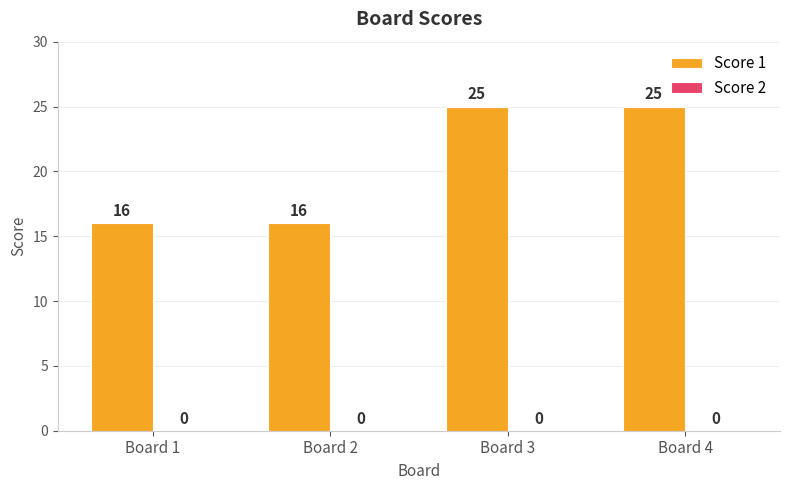

How many values are between 16 and 25?

4